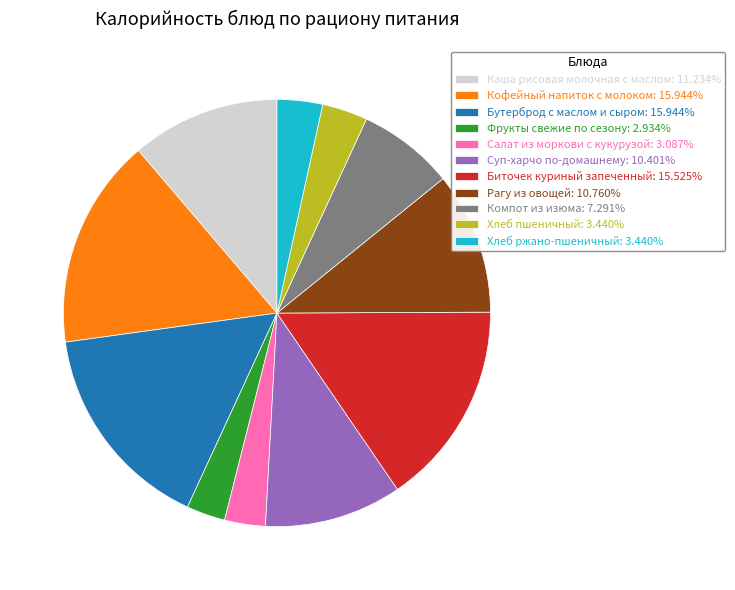

Approximately how many times larger is the value at Салат из моркови с кукурузой: 3.087% compared to Каша рисовая молочная с маслом: 11.234%?

0.3